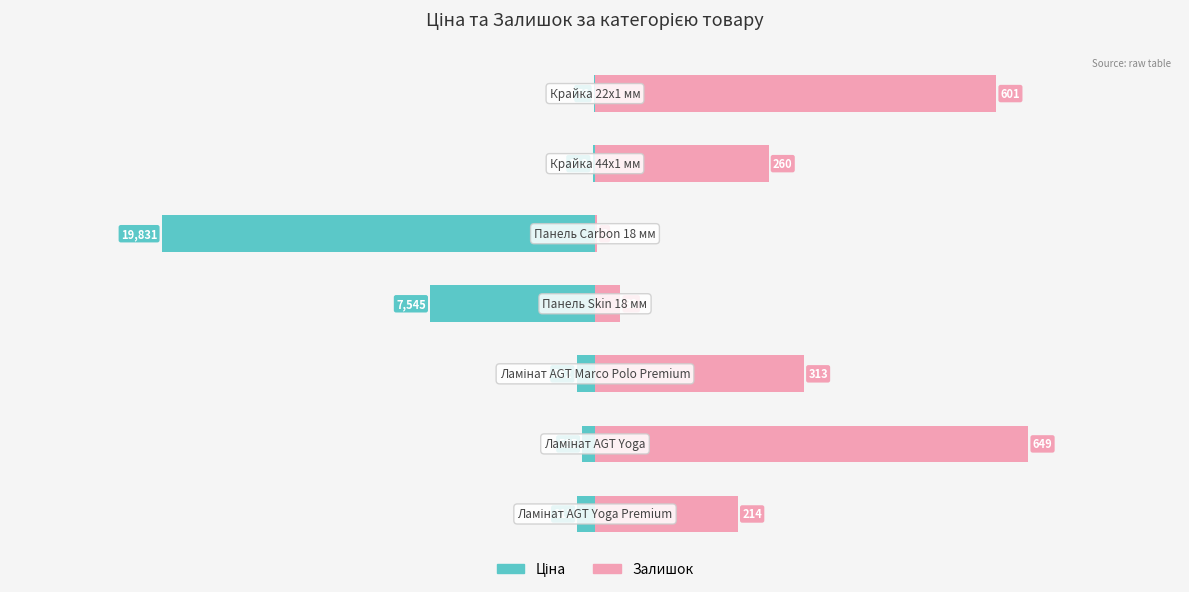

Between 0 and 6, which is larger?

6